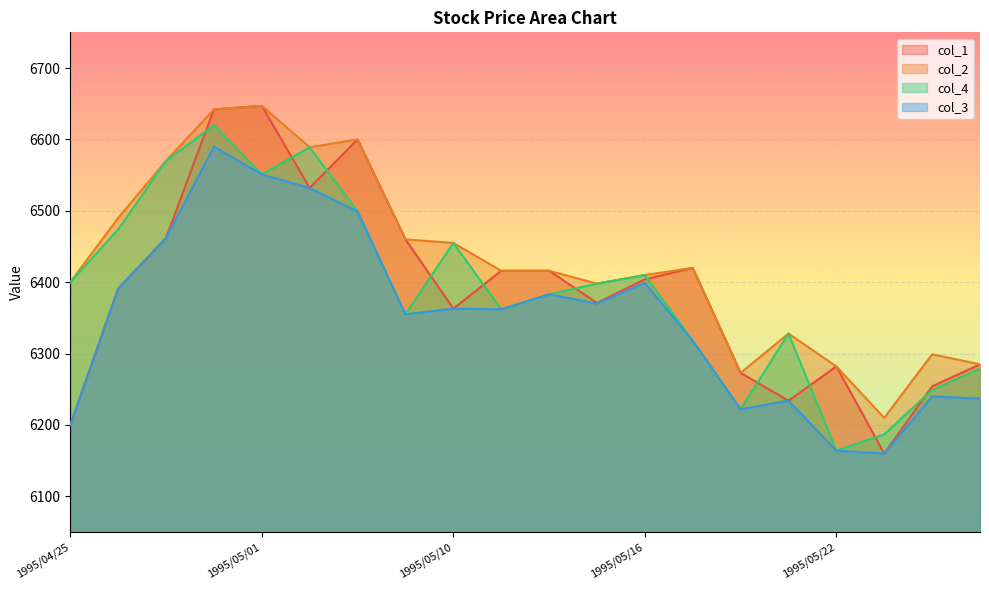

What is the difference between the col_2 values at 1995/05/02 and 1995/05/18?

316